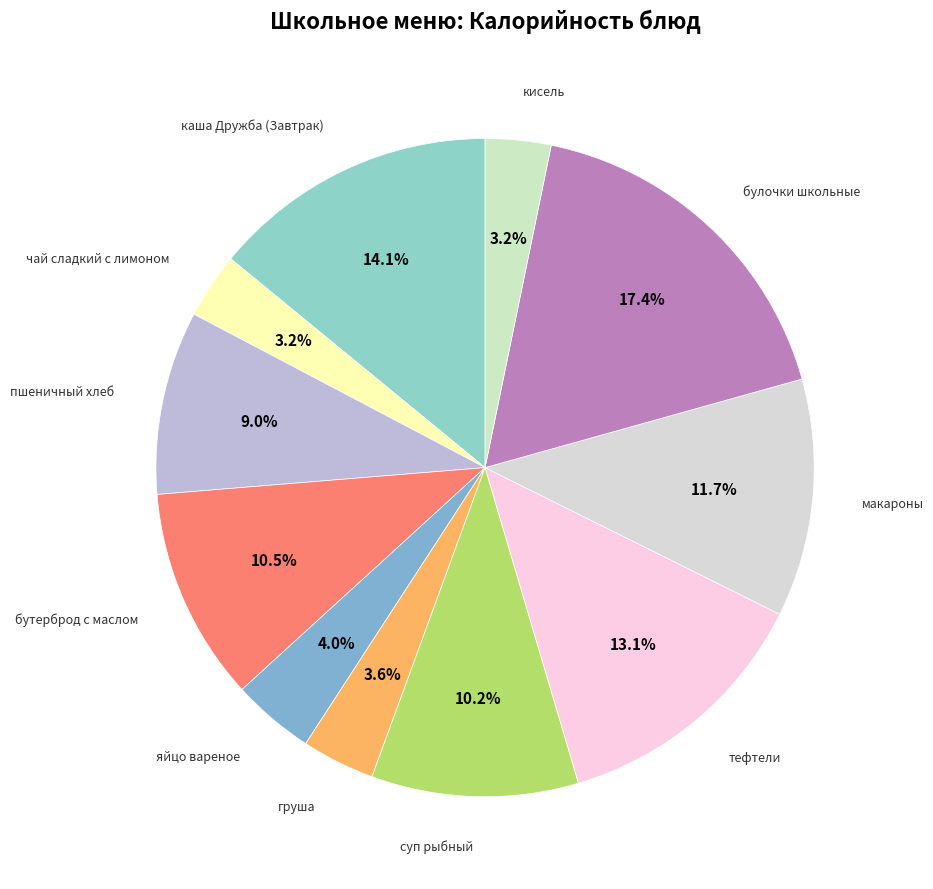

Which slice is the smallest?

чай сладкий с лимоном